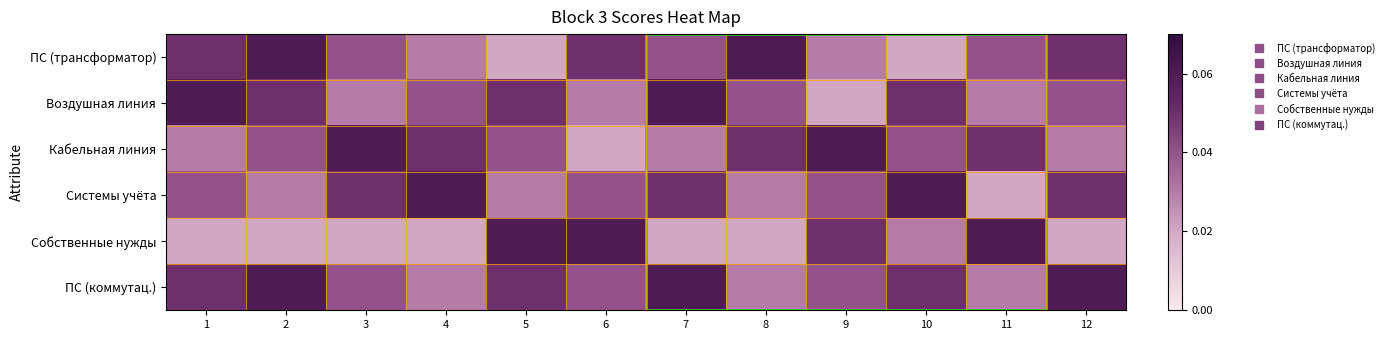

How many distinct data groups are displayed?

6